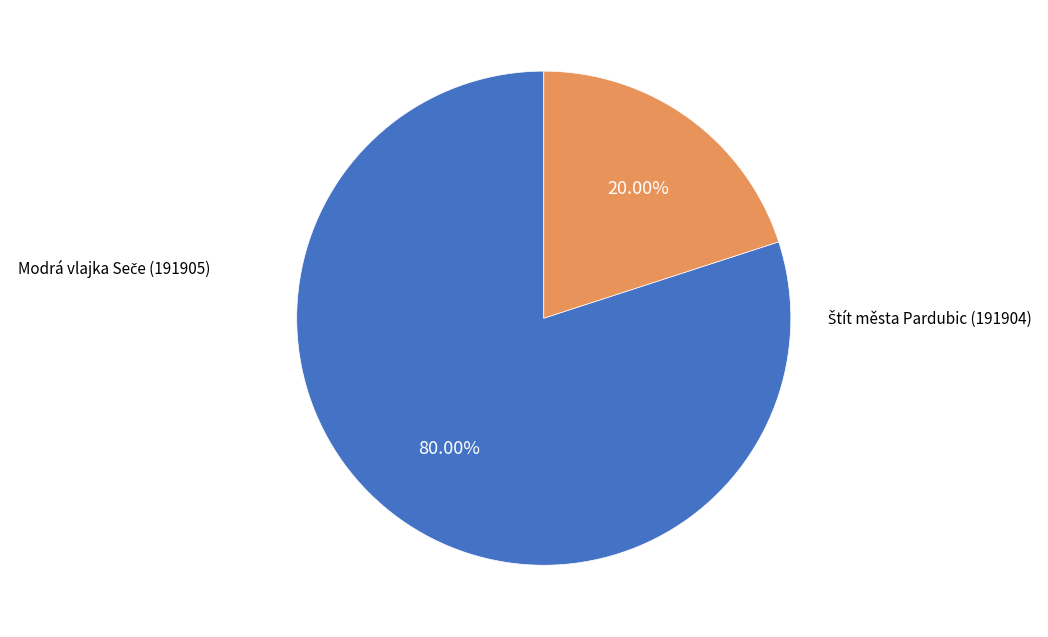

Is there any slice that represents more than half of the pie?

Yes